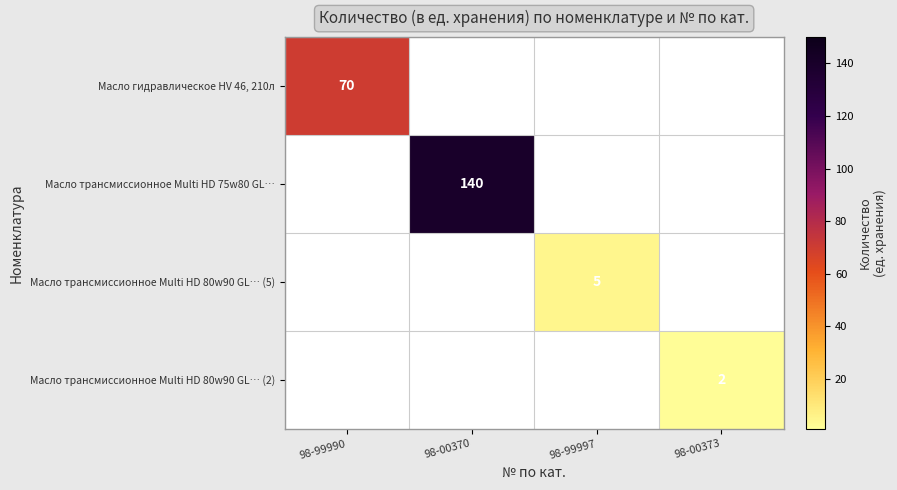

Is it true that Масло гидравлическое HV 46, 210л equals 22 at 98-99990?

False